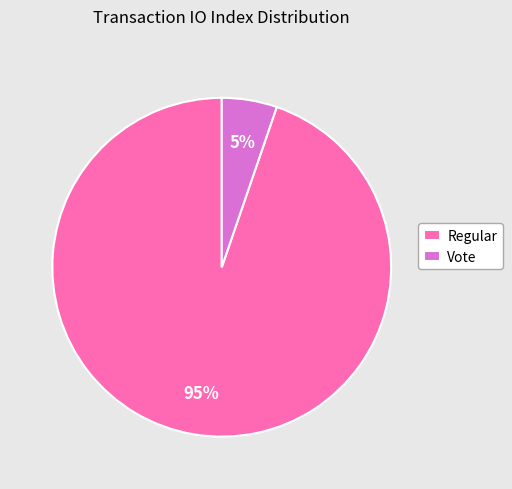

What is the smallest slice in the pie chart?

Vote